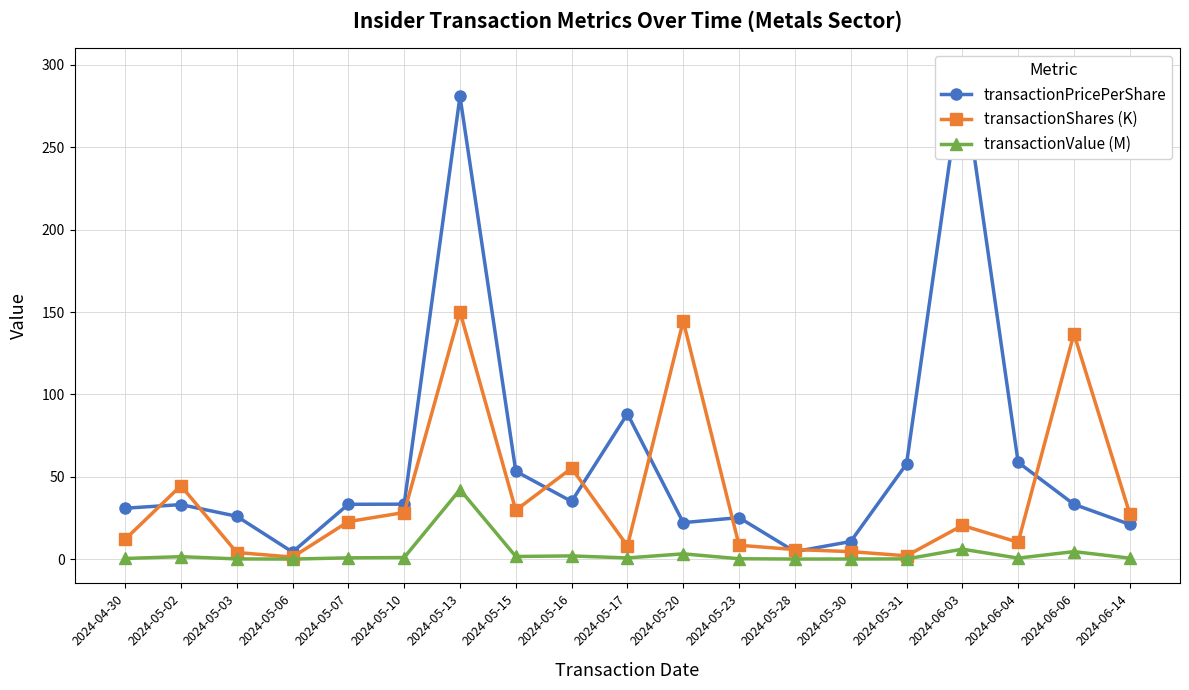

Which series has the largest total across all categories?

transactionPricePerShare